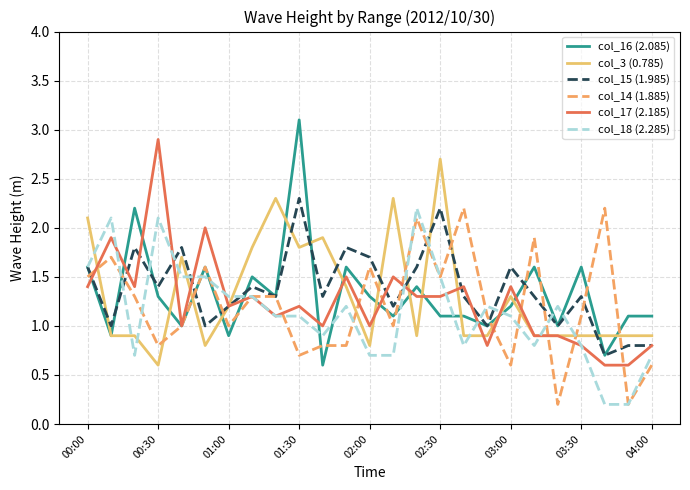

What is the maximum value for col_18 (2.285)?

2.2